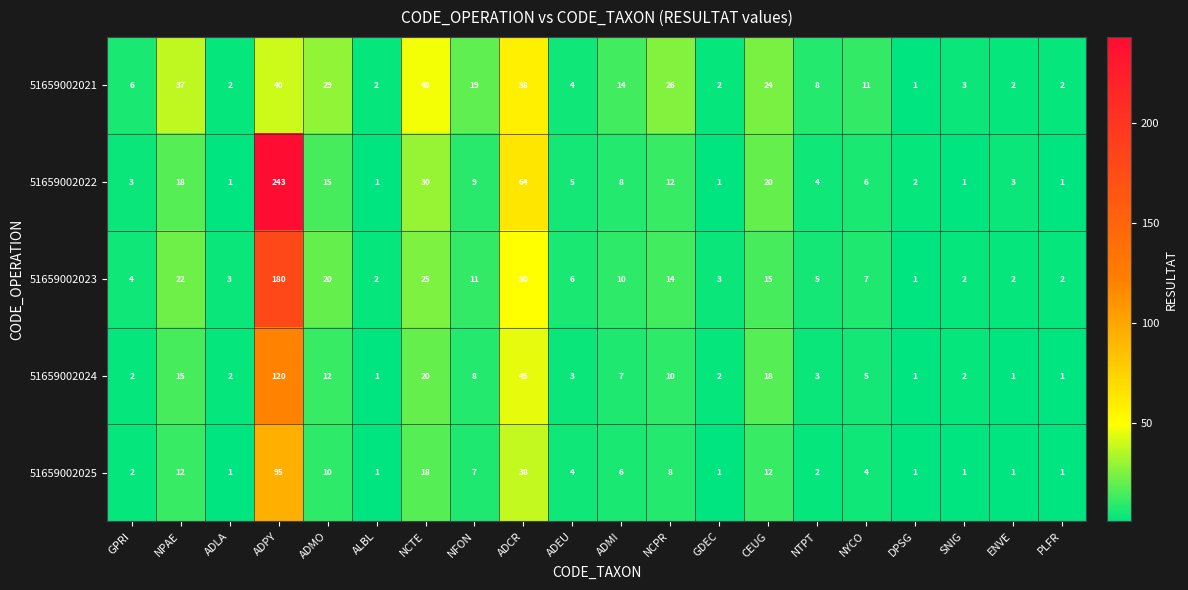

Which series has the widest spread of values?

51659002022